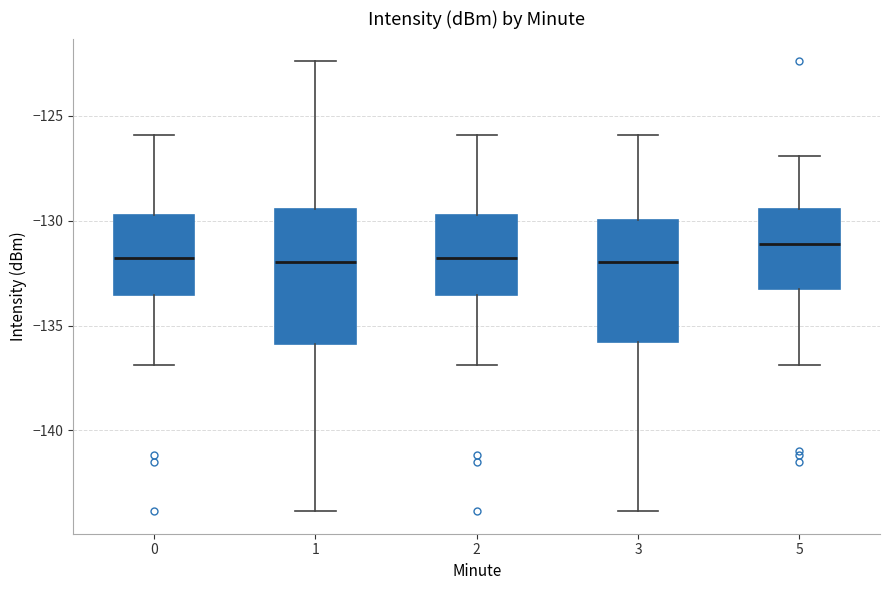

Which box is the tallest, from its lower edge to its upper edge?

1